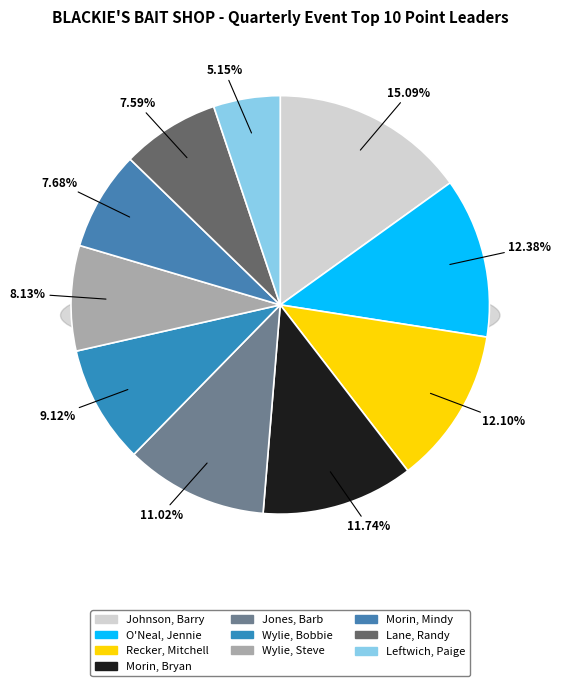

To the nearest percent, what percentage of the pie is Morin, Mindy?

8%